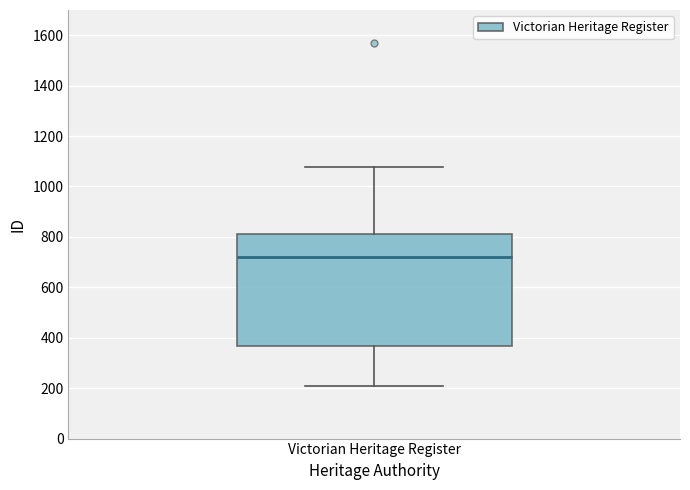

Where does the median line of the box for Victorian Heritage Register sit on the y-axis? The values are not printed on the chart, so give them approximately, as read against the axis.

720